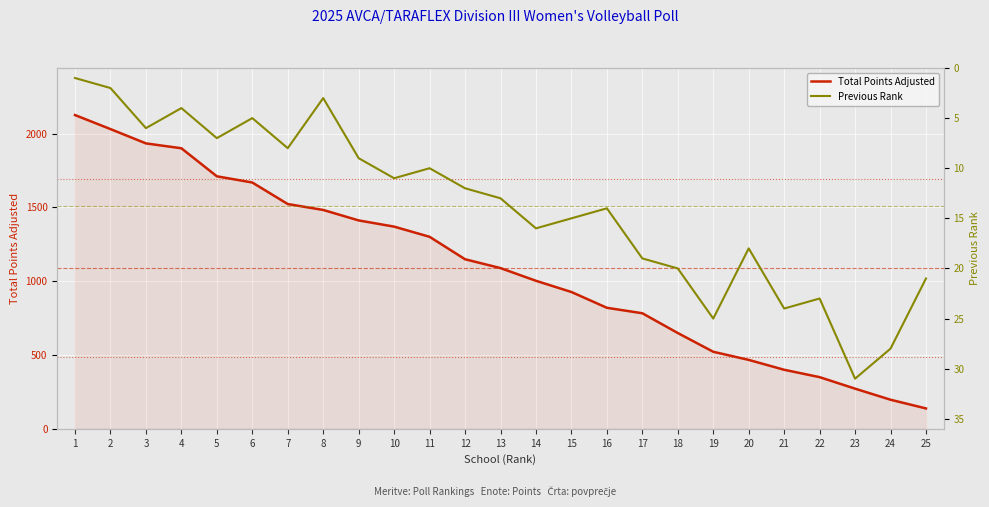

What is the maximum value for Total Points Adjusted?

2126